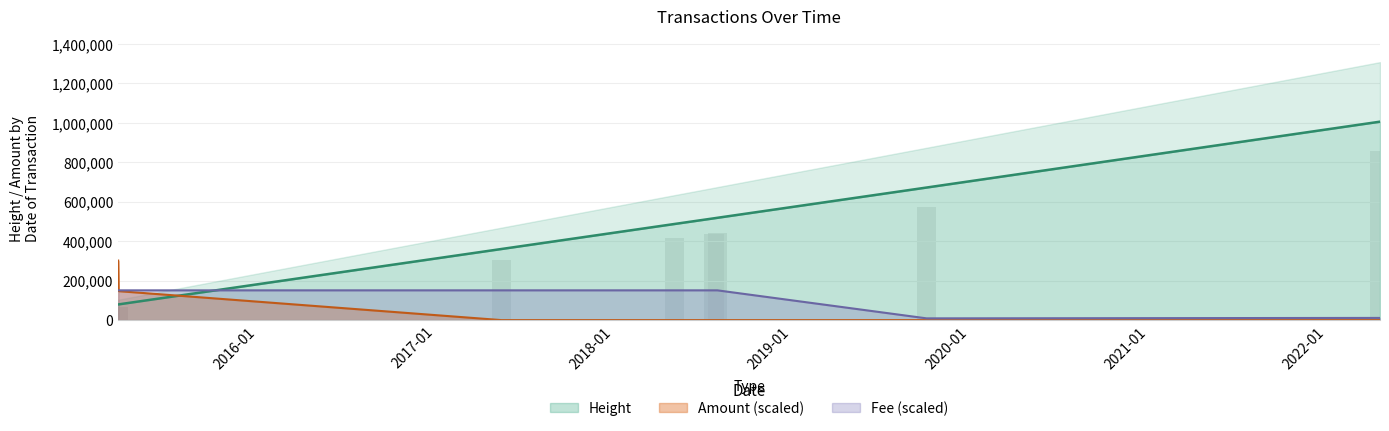

Reading left to right, transcribe all the data shown in this chart.

Height: 2015-03-21=79433.0	2015-03-22=79753.0	2017-05-15=360318.0	2018-05-05=487094.0	2018-07-25=515920.0	2018-08-01=518475.0	2019-10-04=671802.0	2022-04-21=1005560.0
Fee: 2015-03-21=150834.0	2015-03-22=150834.0	2017-05-15=150834.0	2018-05-05=150834.0	2018-07-25=150834.0	2018-08-01=150834.0	2019-10-04=8869.0	2022-04-21=11086.3
Amount: 2015-03-21=301668.0	2015-03-22=146735.8	2017-05-15=0.0	2018-05-05=0.0	2018-07-25=0.0	2018-08-01=0.0	2019-10-04=0.0	2022-04-21=0.0